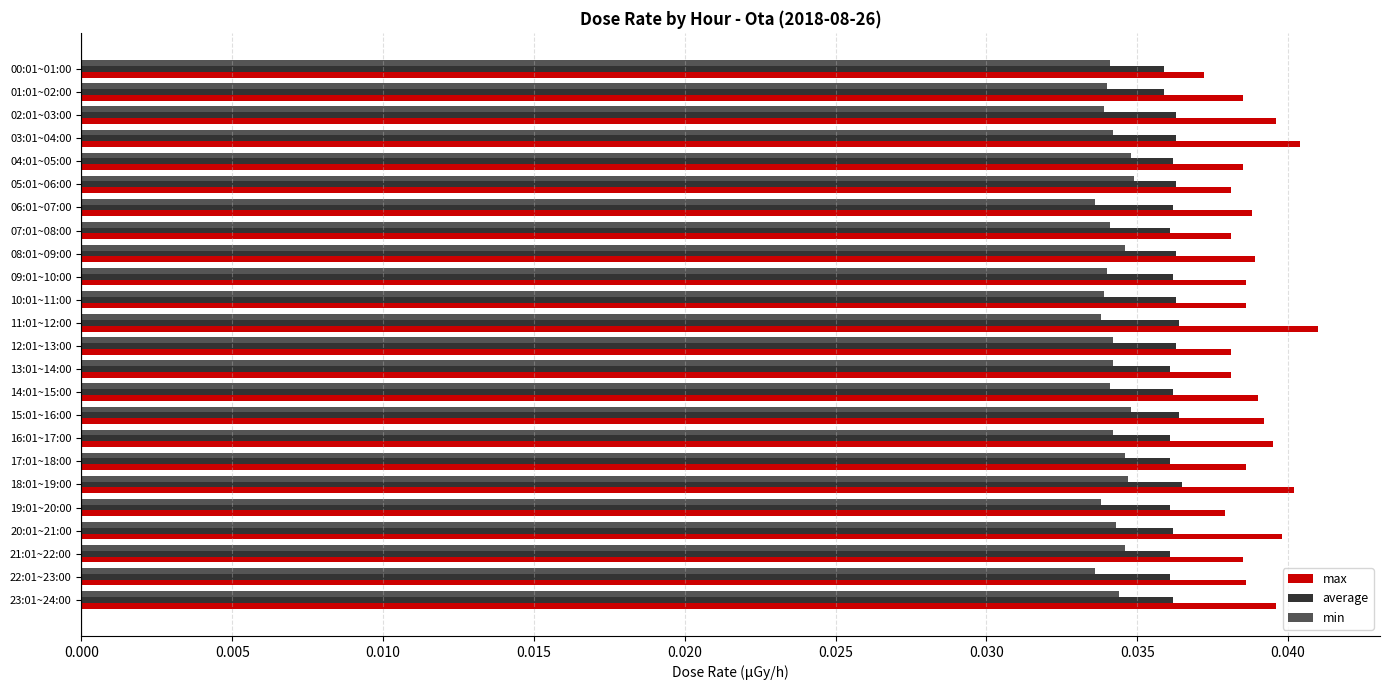

Which series changed the most between 18:01~19:00 and 00:01~01:00?

max